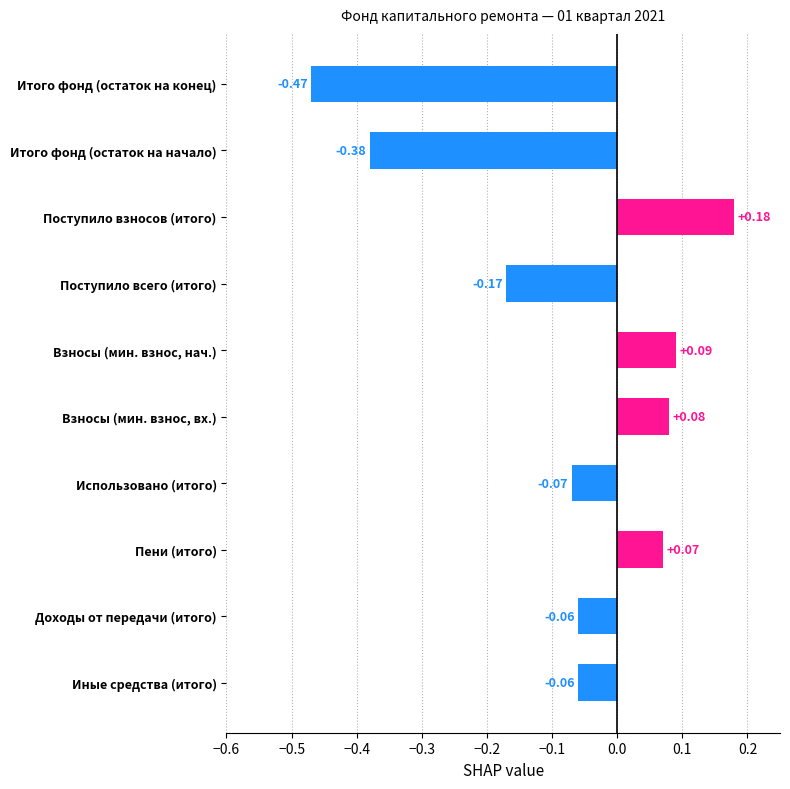

Which has a higher value, Поступило взносов (итого) or Итого фонд (остаток на начало)?

Поступило взносов (итого)